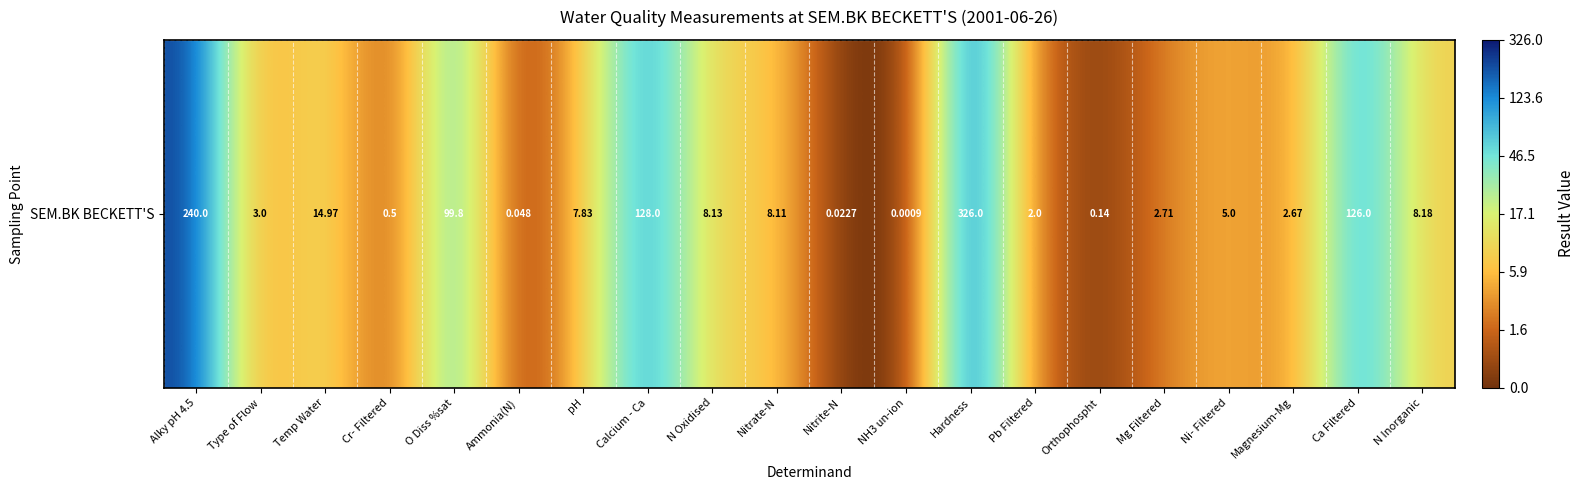

The chart shows a value of 2.2 at Nitrate-N. True or false?

True